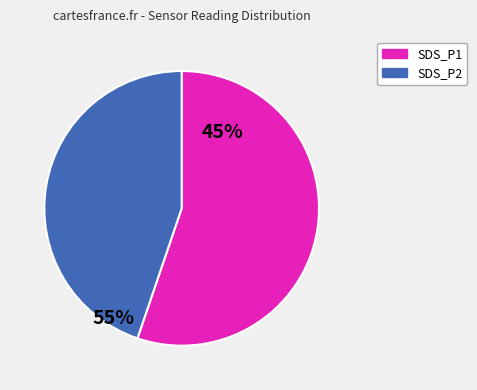

The SDS_P1 slice represents 55% of the pie. True or false?

True